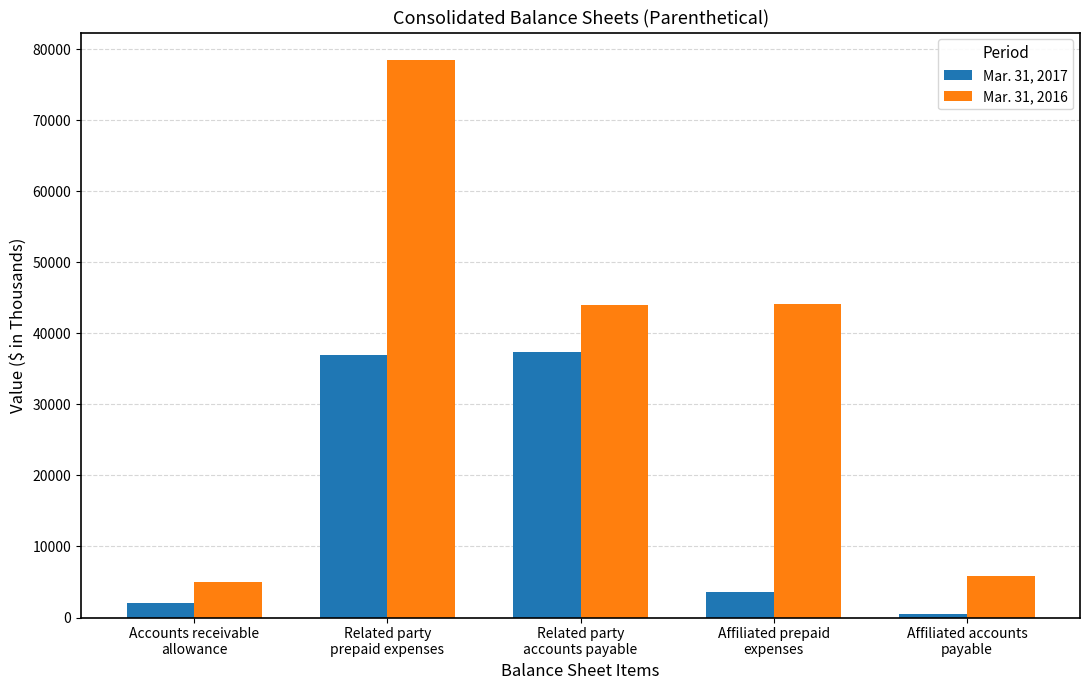

What is the greatest value displayed?

78399